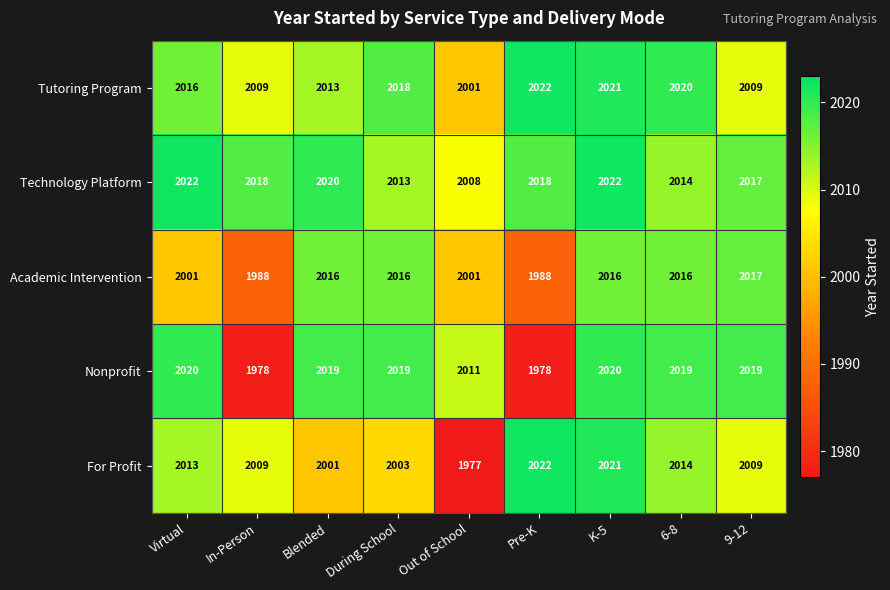

What is the difference between the Tutoring Program values at Out of School and 6-8?

19